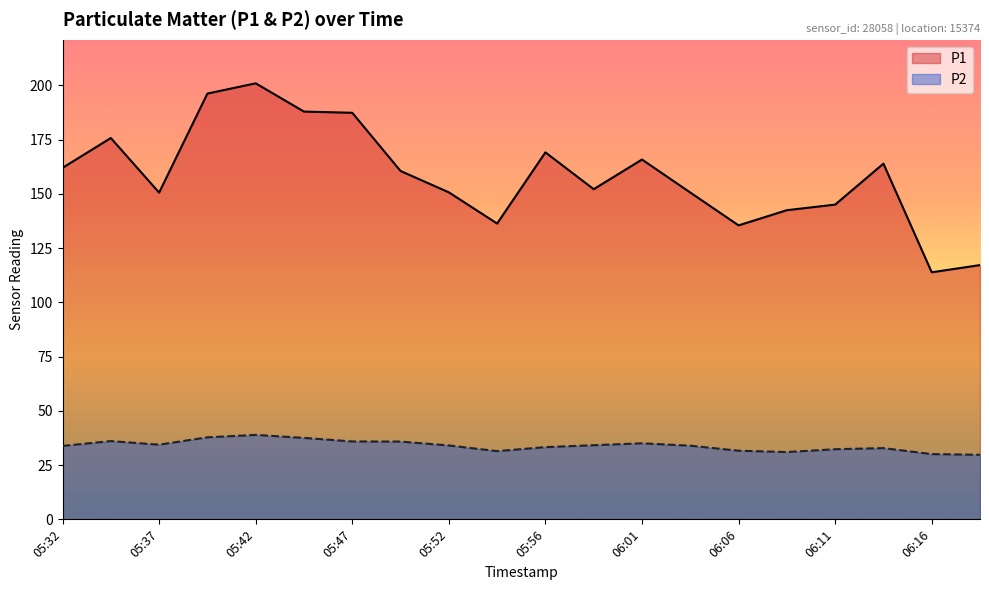

What is the total value across all series at 06:04?

184.6